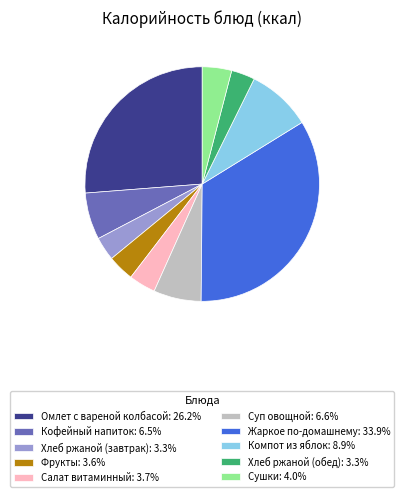

What is the ratio of the value at Жаркое по-домашнему to the value at Сушки?

8.4